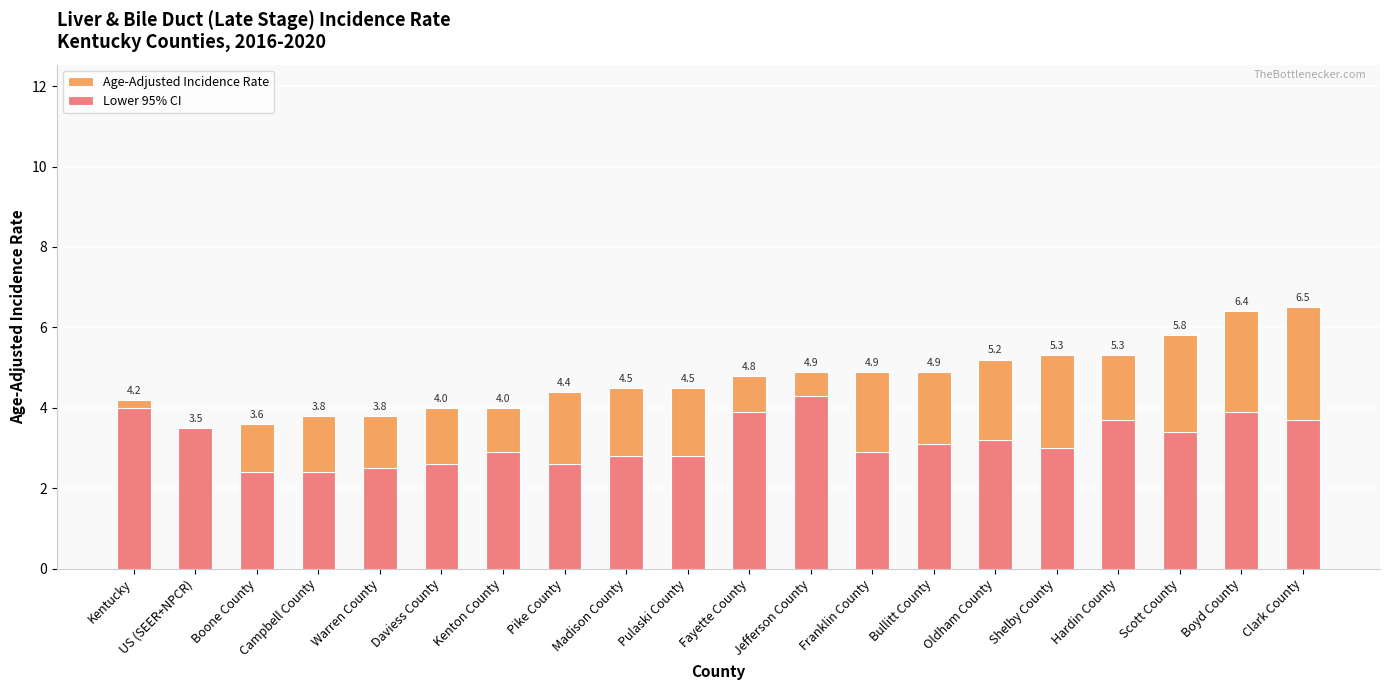

What is the difference between the second highest and minimum values in the Age-Adjusted Incidence Rate series?

2.9